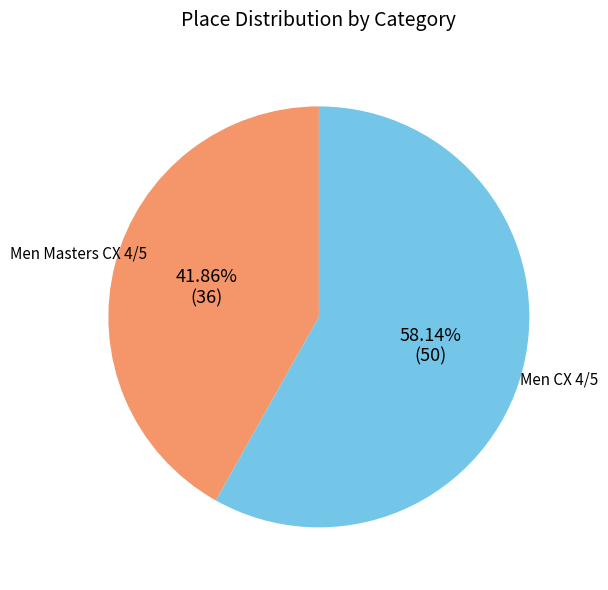

How many segments does this pie chart have?

2